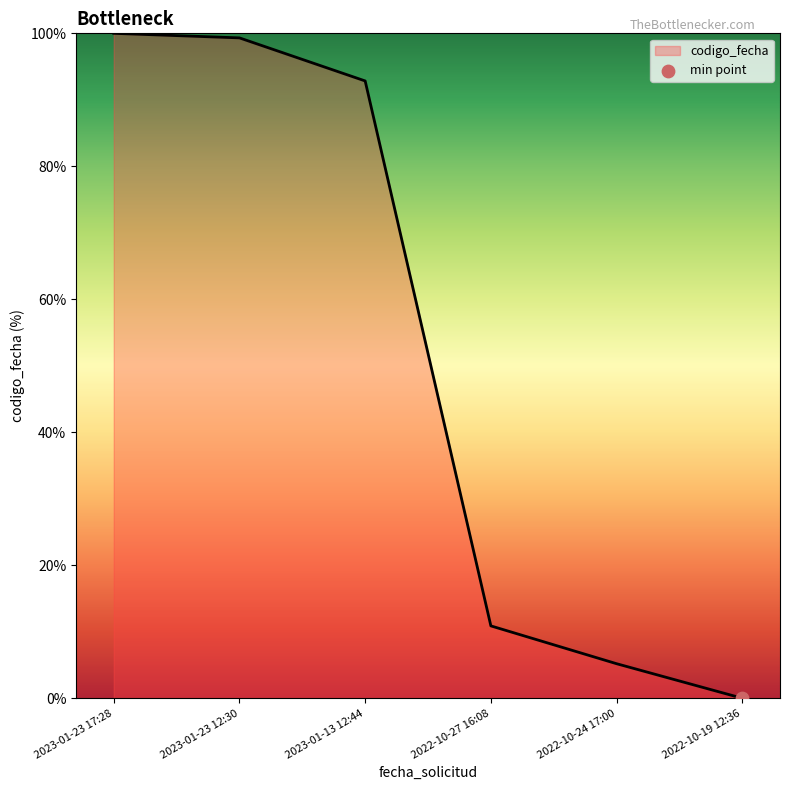

Approximately how many times larger is the value at 2023-01-13 12:44 compared to 2022-10-27 16:08?

8.5